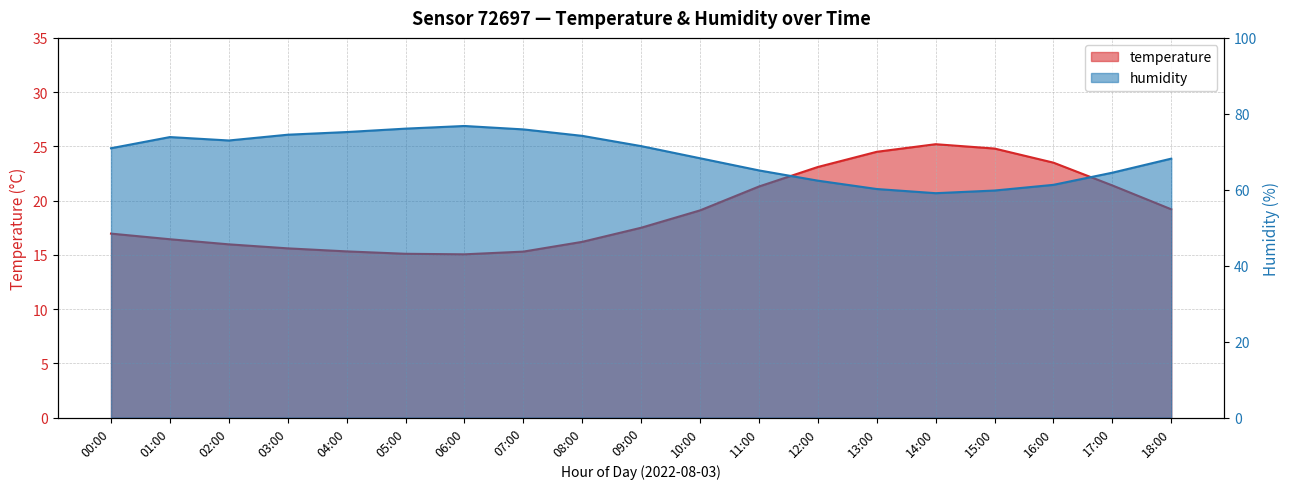

True or false: humidity has a value of 101.6 at 03:00.

False